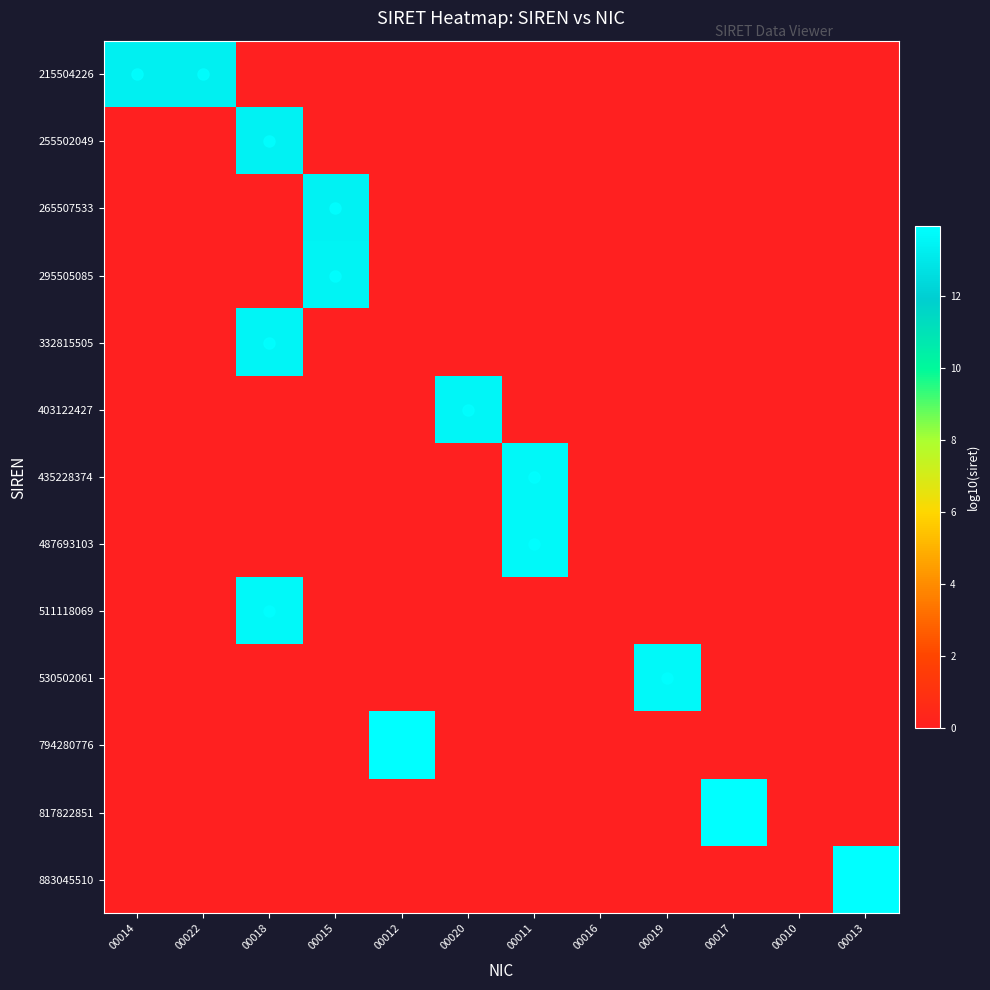

Reading left to right, list all the values displayed in this chart.

215504226: 00014=13.3	00022=13.3	00018=0.0	00015=0.0	00012=0.0	00020=0.0	00011=0.0	00016=0.0	00019=0.0	00017=0.0	00010=0.0	00013=0.0
255502049: 00014=0.0	00022=0.0	00018=13.4	00015=0.0	00012=0.0	00020=0.0	00011=0.0	00016=0.0	00019=0.0	00017=0.0	00010=0.0	00013=0.0
265507533: 00014=0.0	00022=0.0	00018=0.0	00015=13.4	00012=0.0	00020=0.0	00011=0.0	00016=0.0	00019=0.0	00017=0.0	00010=0.0	00013=0.0
295505085: 00014=0.0	00022=0.0	00018=0.0	00015=13.5	00012=0.0	00020=0.0	00011=0.0	00016=0.0	00019=0.0	00017=0.0	00010=0.0	00013=0.0
332815505: 00014=0.0	00022=0.0	00018=13.5	00015=0.0	00012=0.0	00020=0.0	00011=0.0	00016=0.0	00019=0.0	00017=0.0	00010=0.0	00013=0.0
403122427: 00014=0.0	00022=0.0	00018=0.0	00015=0.0	00012=0.0	00020=13.6	00011=0.0	00016=0.0	00019=0.0	00017=0.0	00010=0.0	00013=0.0
435228374: 00014=0.0	00022=0.0	00018=0.0	00015=0.0	00012=0.0	00020=0.0	00011=13.6	00016=0.0	00019=0.0	00017=0.0	00010=0.0	00013=0.0
487693103: 00014=0.0	00022=0.0	00018=0.0	00015=0.0	00012=0.0	00020=0.0	00011=13.7	00016=0.0	00019=0.0	00017=0.0	00010=0.0	00013=0.0
511118069: 00014=0.0	00022=0.0	00018=13.7	00015=0.0	00012=0.0	00020=0.0	00011=0.0	00016=0.0	00019=0.0	00017=0.0	00010=0.0	00013=0.0
530502061: 00014=0.0	00022=0.0	00018=0.0	00015=0.0	00012=0.0	00020=0.0	00011=0.0	00016=0.0	00019=13.7	00017=0.0	00010=0.0	00013=0.0
794280776: 00014=0.0	00022=0.0	00018=0.0	00015=0.0	00012=13.9	00020=0.0	00011=0.0	00016=0.0	00019=0.0	00017=0.0	00010=0.0	00013=0.0
817822851: 00014=0.0	00022=0.0	00018=0.0	00015=0.0	00012=0.0	00020=0.0	00011=0.0	00016=0.0	00019=0.0	00017=13.9	00010=0.0	00013=0.0
883045510: 00014=0.0	00022=0.0	00018=0.0	00015=0.0	00012=0.0	00020=0.0	00011=0.0	00016=0.0	00019=0.0	00017=0.0	00010=0.0	00013=13.9